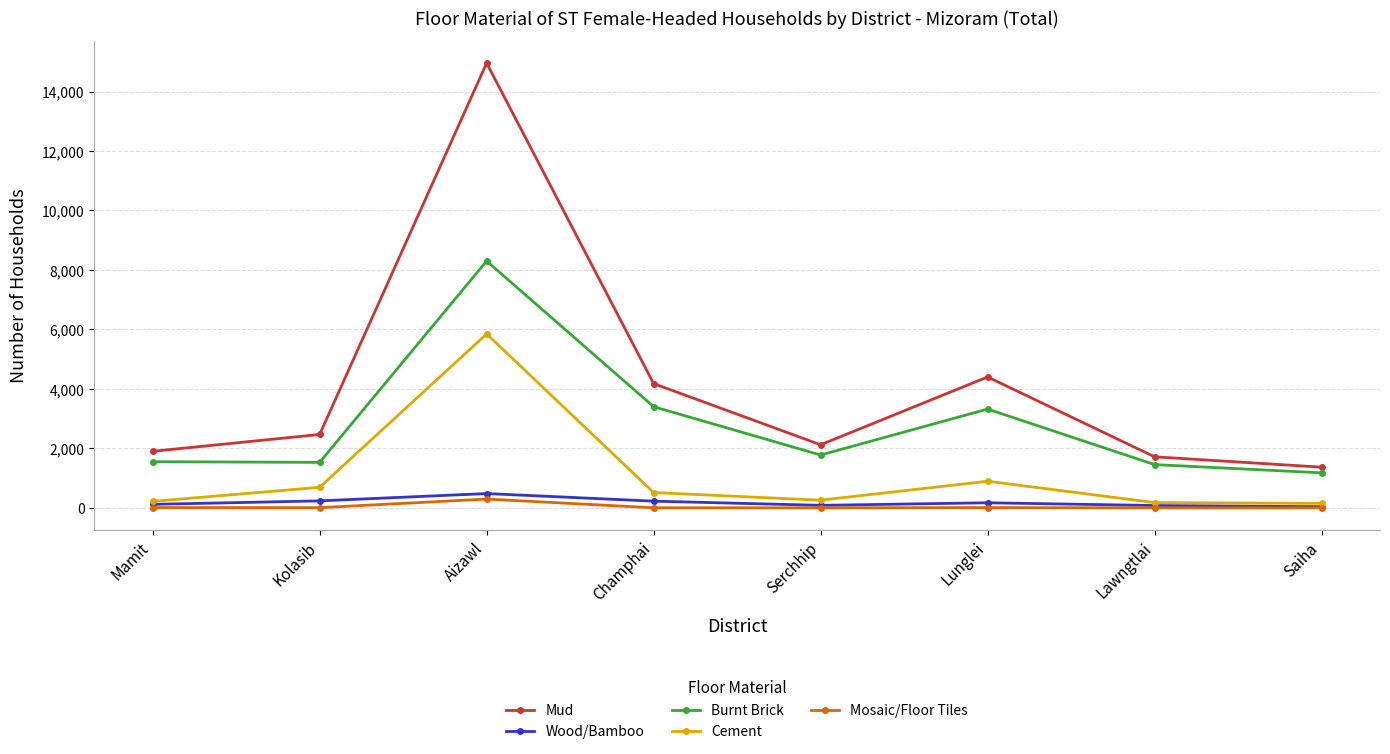

The Mosaic/Floor Tiles series shows 0 at Lawngtlai. True or false?

True